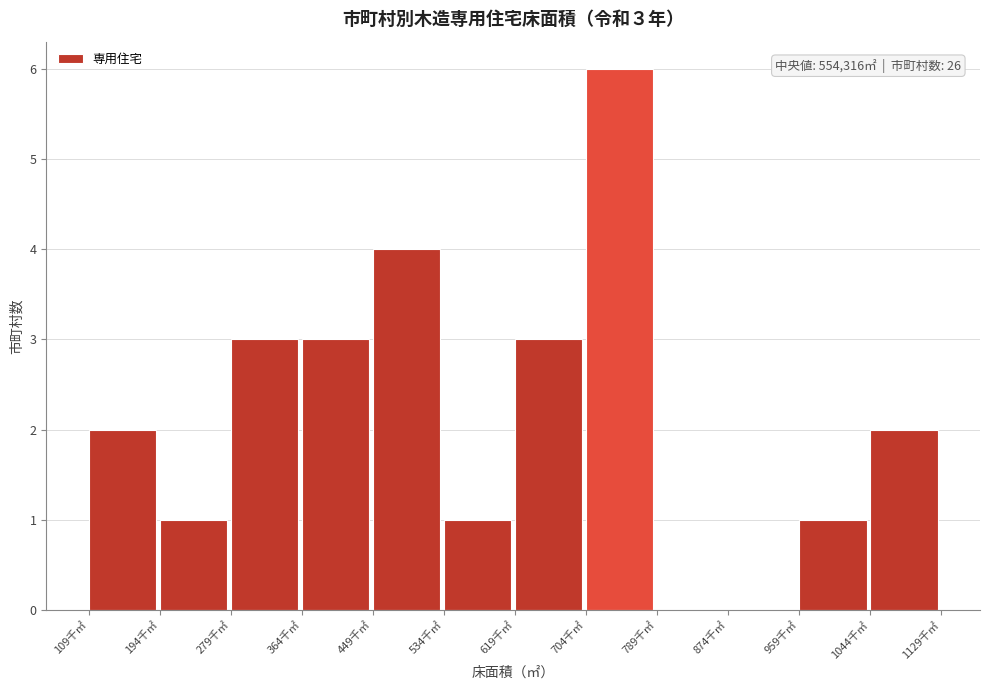

Reading left to right, transcribe all the data shown in this chart.

109千㎡=2	194千㎡=1	279千㎡=3	364千㎡=3	449千㎡=4	534千㎡=1	619千㎡=3	704千㎡=6	789千㎡=0	874千㎡=0	959千㎡=1	1044千㎡=2